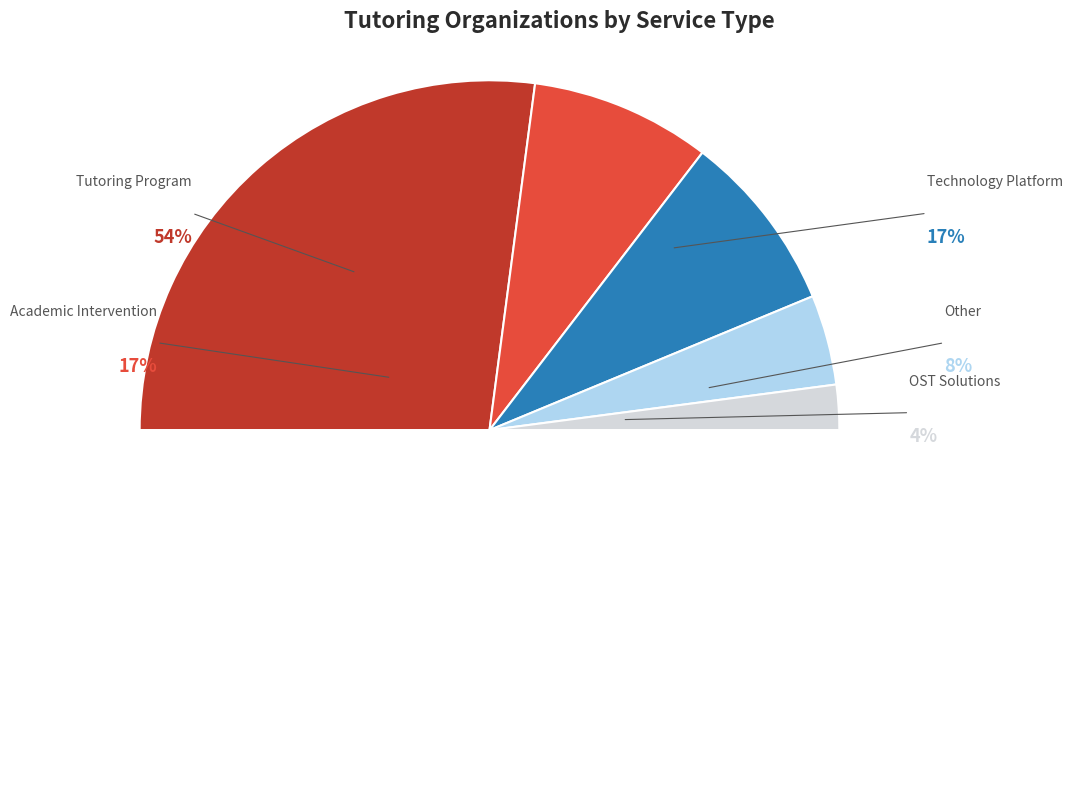

The Other slice represents 8% of the pie. True or false?

True